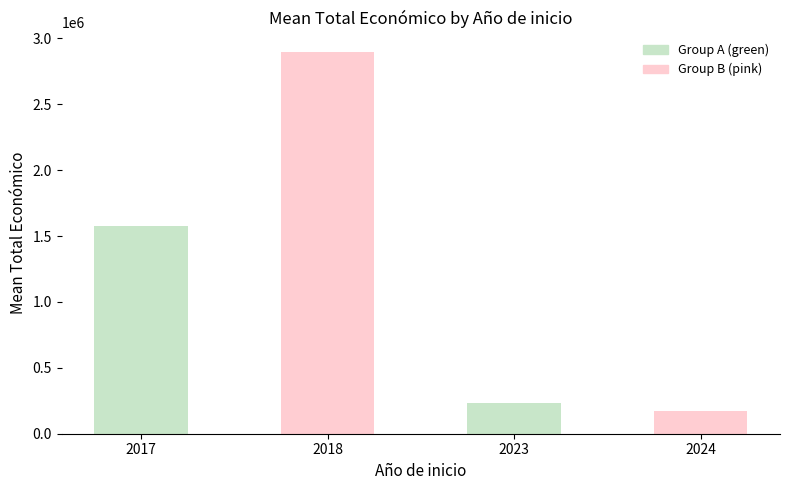

Rank the categories by value from highest to lowest.

2018, 2017, 2023, 2024